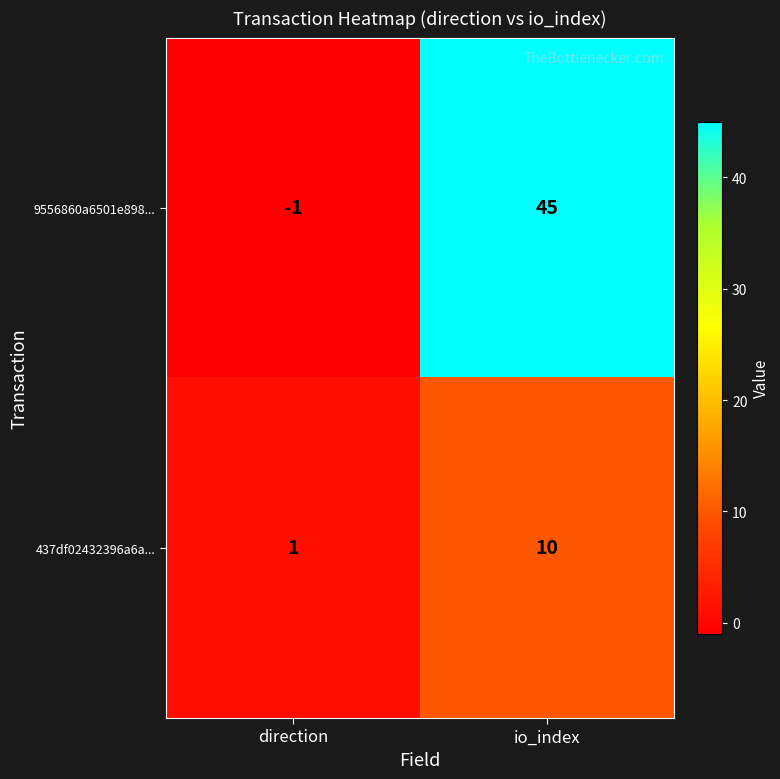

The value of 437df02432396a6a... at io_index is 10. True or false?

True